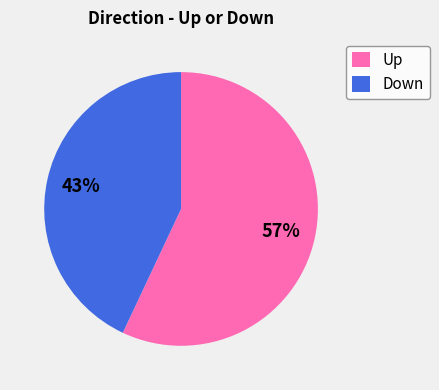

What is the largest slice in the pie chart?

Up